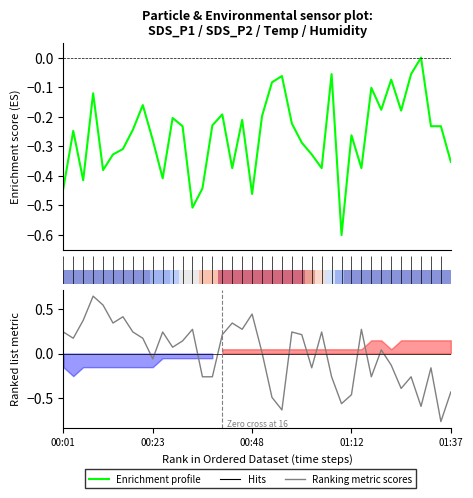

True or false: Enrichment profile and SDS_P2 metric cross at least once.

True